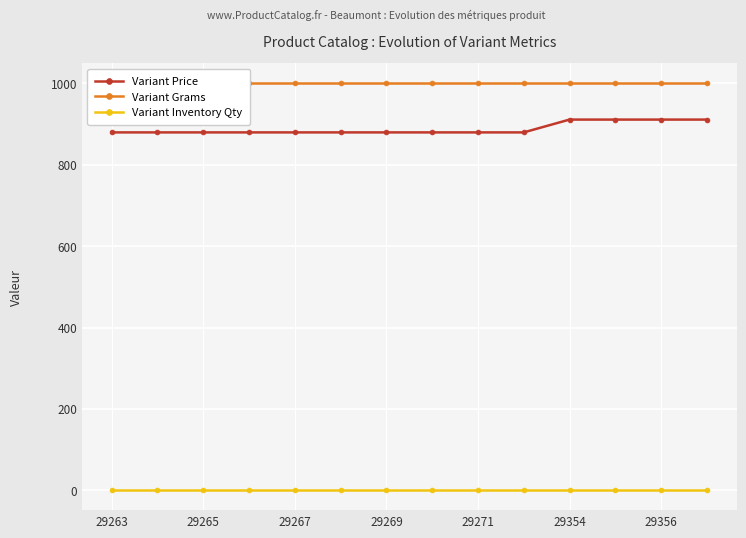

What is the greatest value displayed?

1000.0